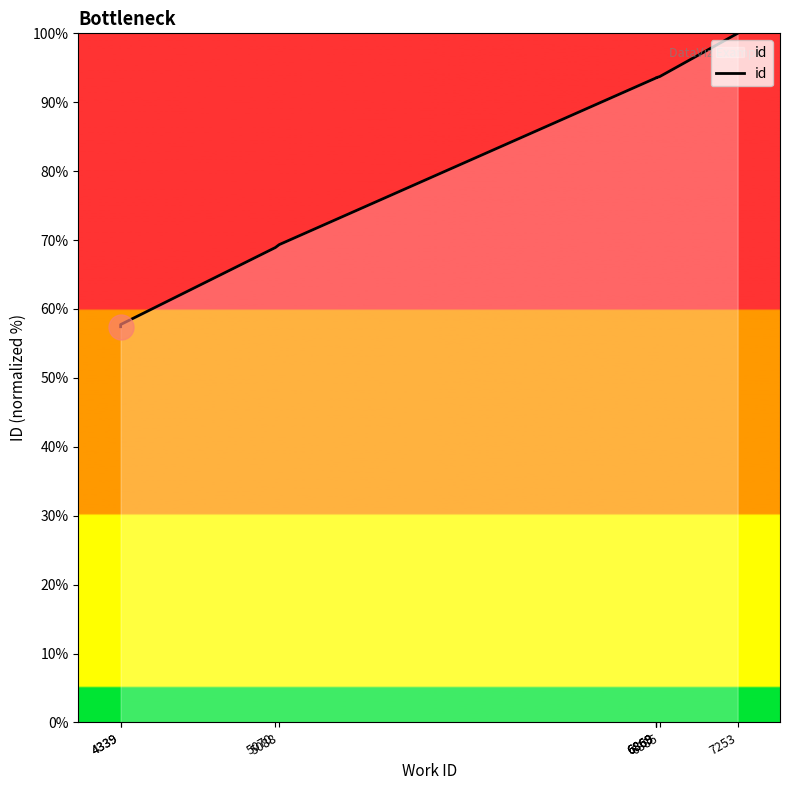

Reading left to right, list all the values displayed in this chart.

57.4	57.7	68.9	69.3	93.5	93.5	93.6	93.6	93.7	100.0